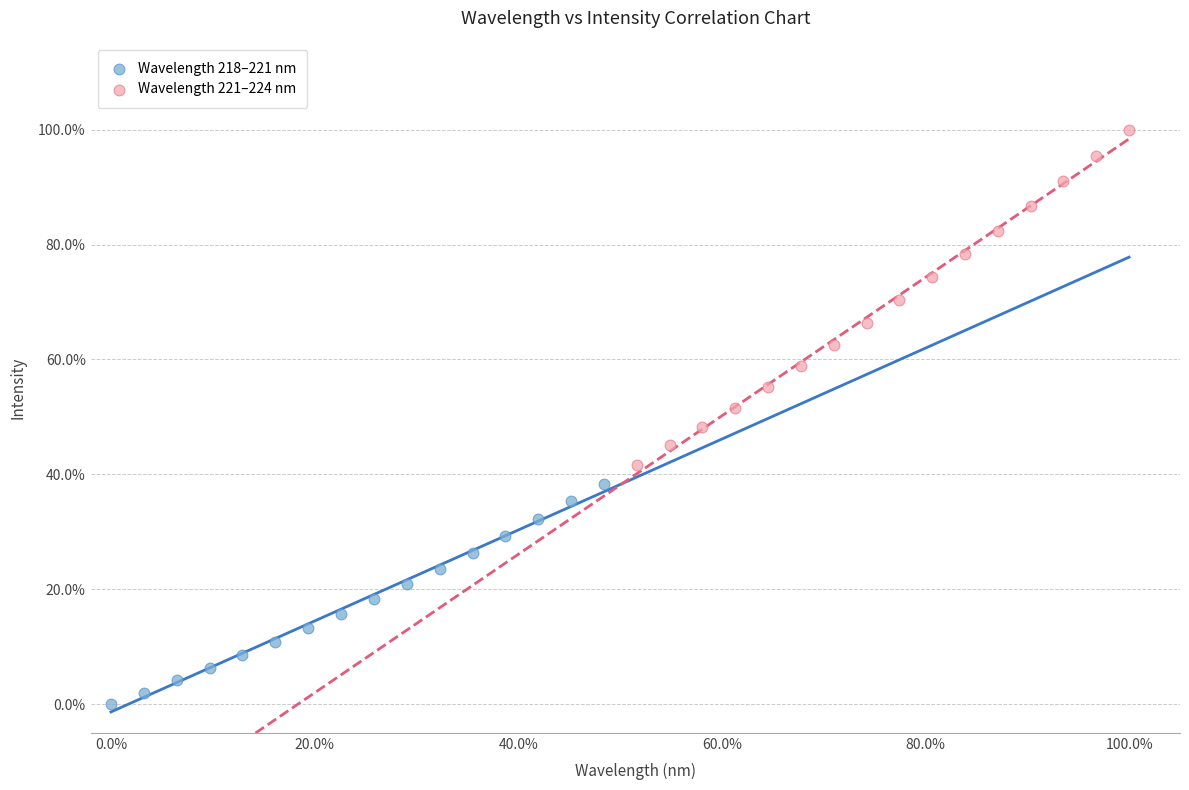

Which series reaches the minimum Y coordinate?

Wavelength 218–221 nm